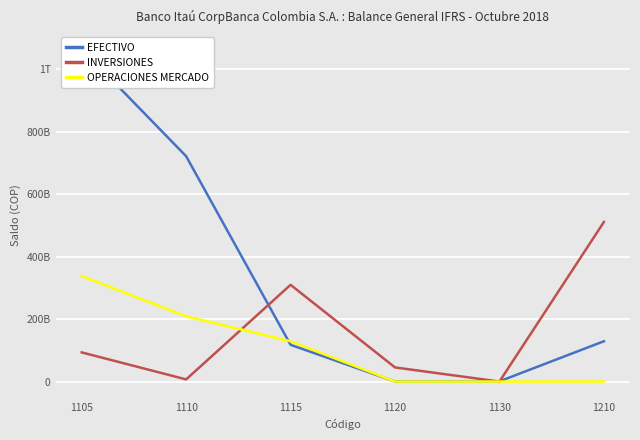

Reading right to left, list all the values displayed in this chart.

EFECTIVO: 128953939010.9	733182580.9	297949663.6	117559664122.5	720959300516.0	1064414729186.9
INVERSIONES: 510488545438.0	0.0	45185738000.0	309477929892.4	6869413000.9	93317592746.4
OPERACIONES MERCADO: 0.0	0.0	0.0	128953939010.9	208729090439.9	337683029450.8